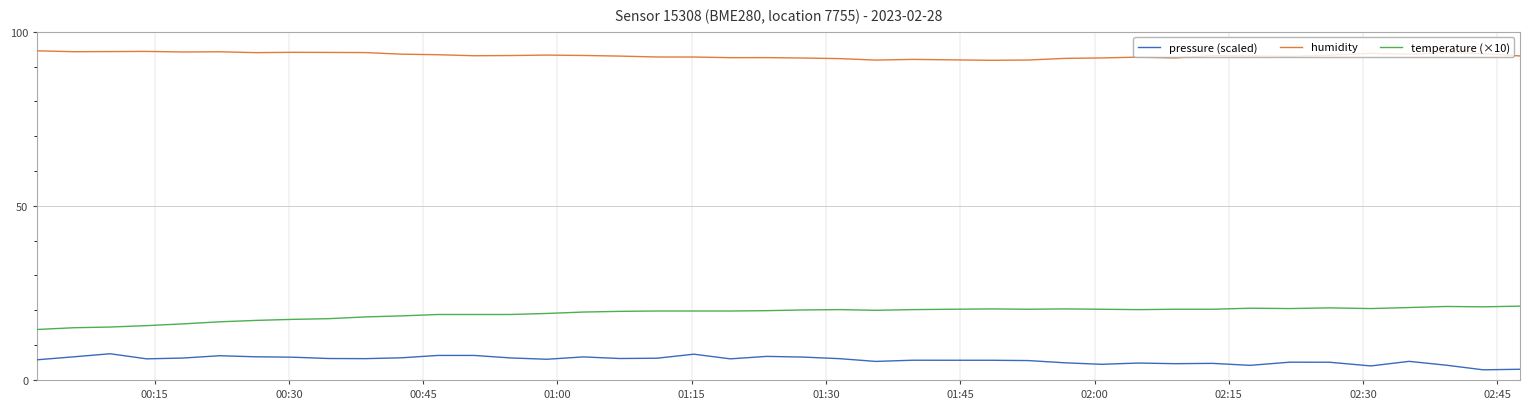

Which series has the largest range (max minus min)?

temperature (×10)